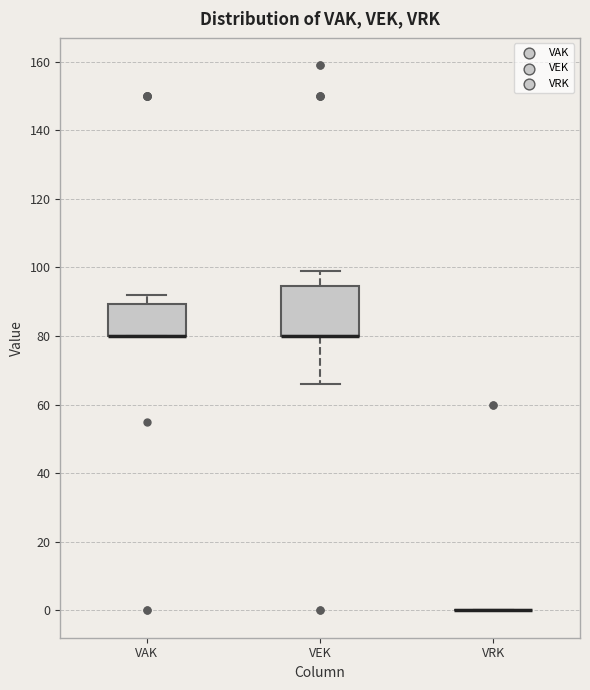

Reading left to right, read every box against the y-axis: the position of its median line, the range the box covers, and the ends of its whiskers. The values are not printed on the chart, so give them approximately, as read against the axis.

VAK: median 80 (drawn on the box's lower edge), box 80 to 90, whiskers 80 to 92
VEK: median 80 (drawn on the box's lower edge), box 80 to 94, whiskers 66 to 100
VRK: box collapsed to a line at 0, whiskers 0 to 0